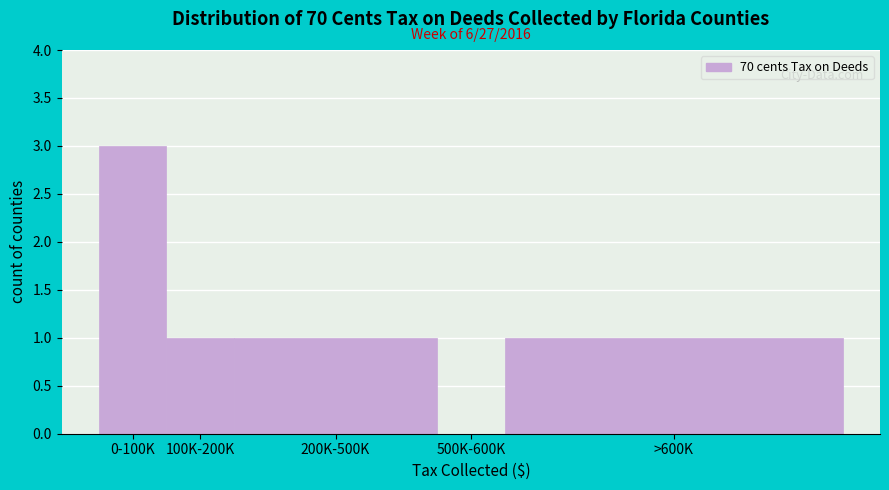

Reading left to right, list all the values displayed in this chart.

0-100K=3	100K-200K=1	200K-500K=1	500K-600K=0	>600K=1